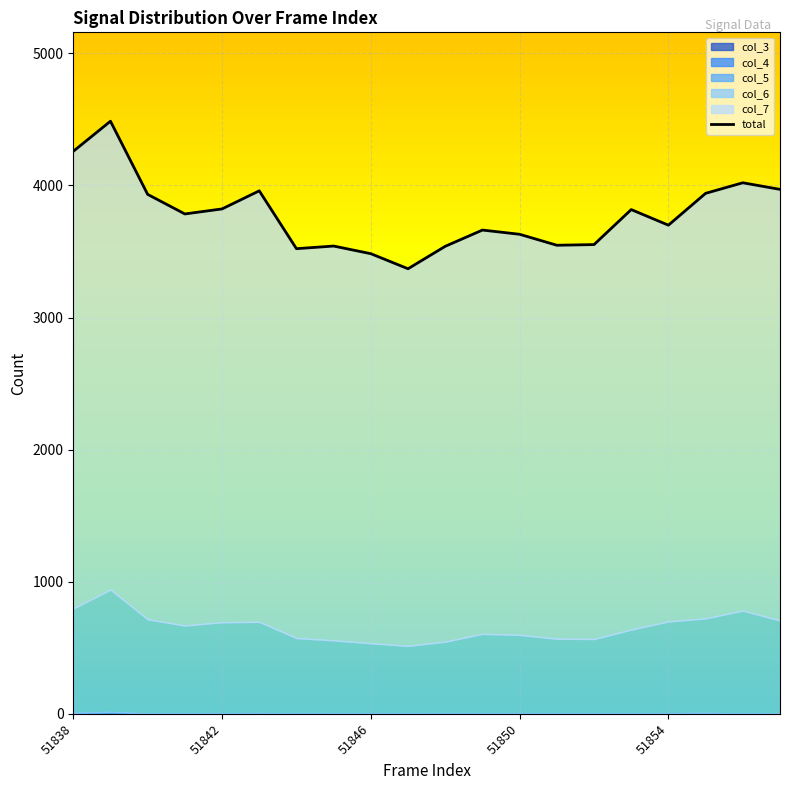

Approximately how many times larger is the value at 9 compared to 51854?

0.9